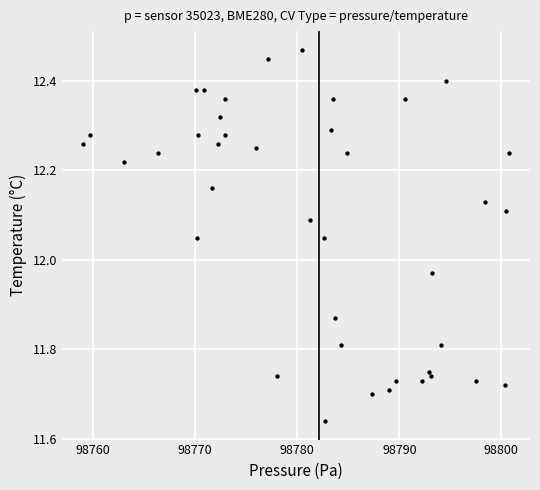

What is the range of Y values (max minus min)?

0.8